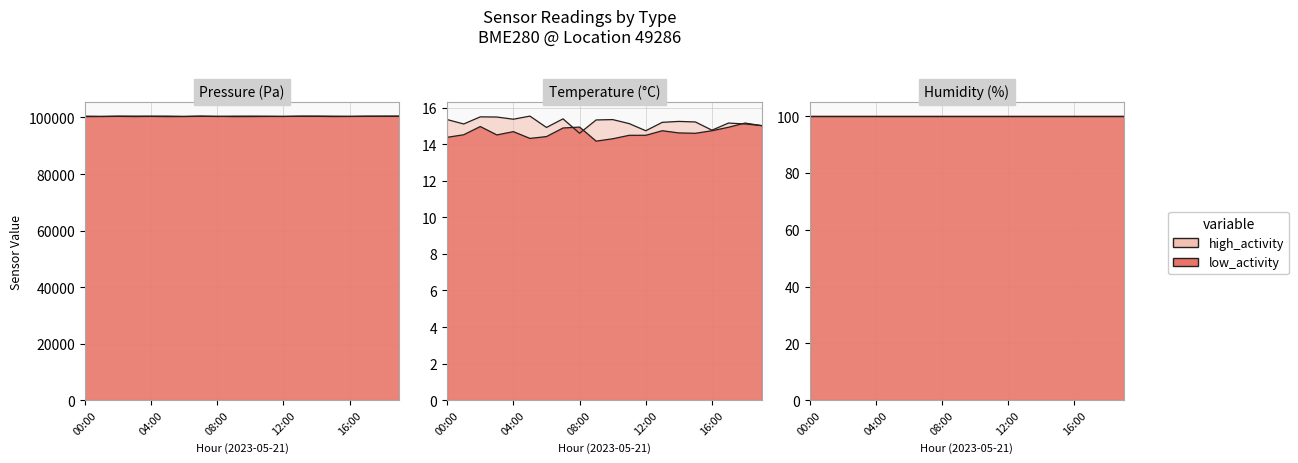

How many interior local valleys does the temperature series have?

6